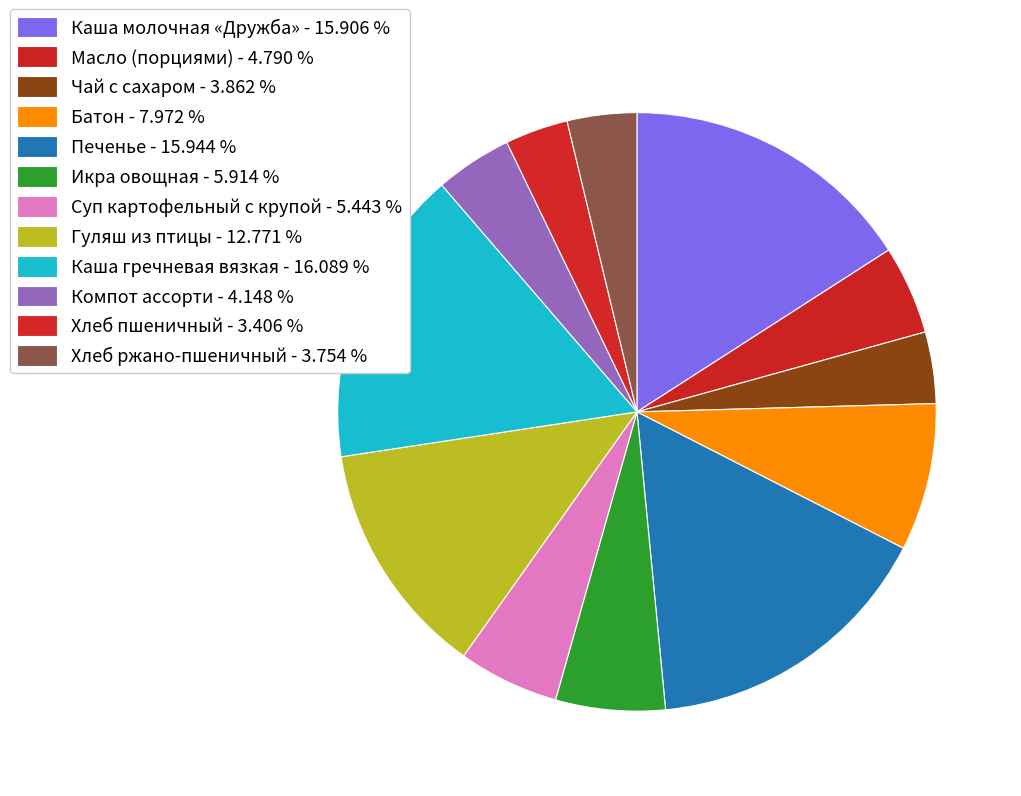

To the nearest percent, what is the combined percentage of Компот ассорти and Хлеб пшеничный?

8%